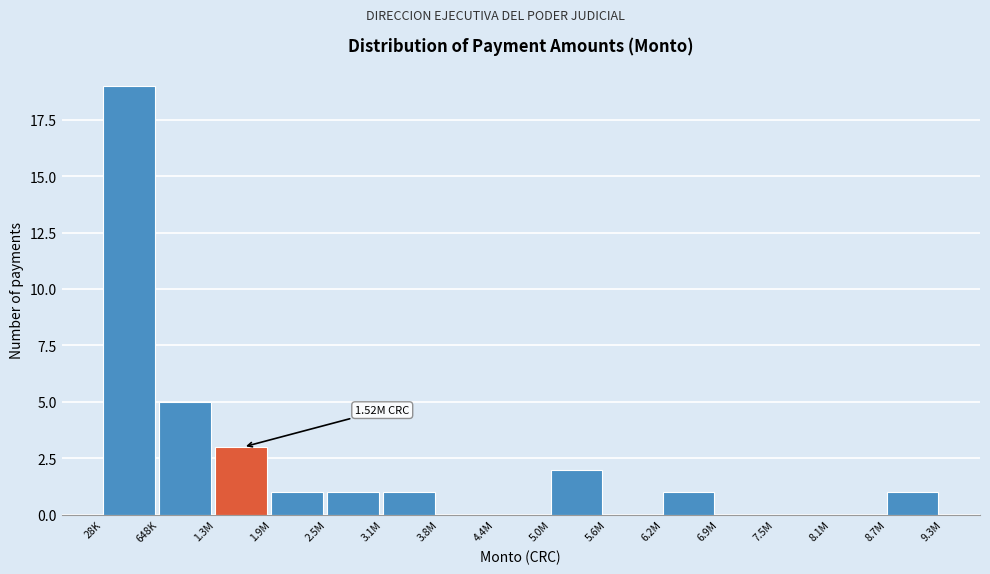

What is the change in value from 28K to 5.0M?

-17